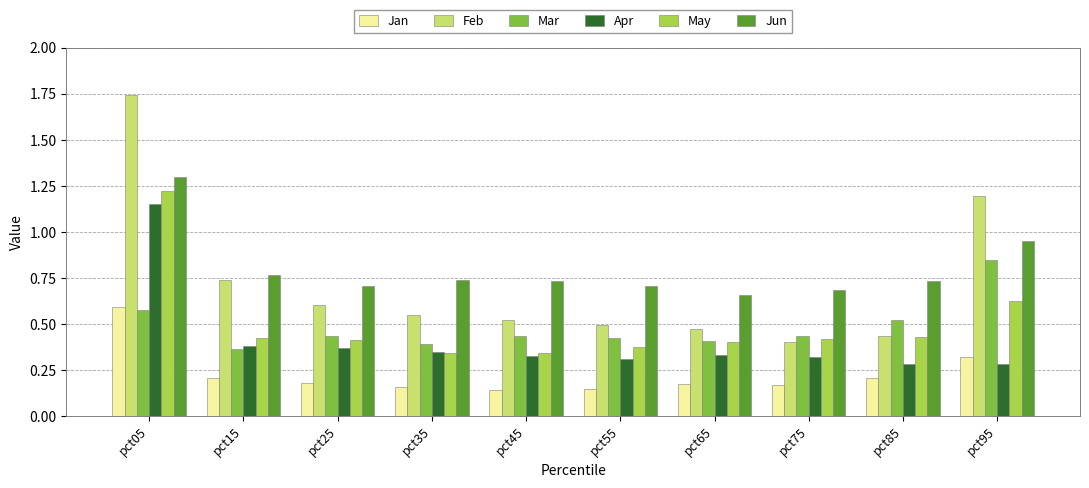

What is the total value across all series at pct75?

2.4